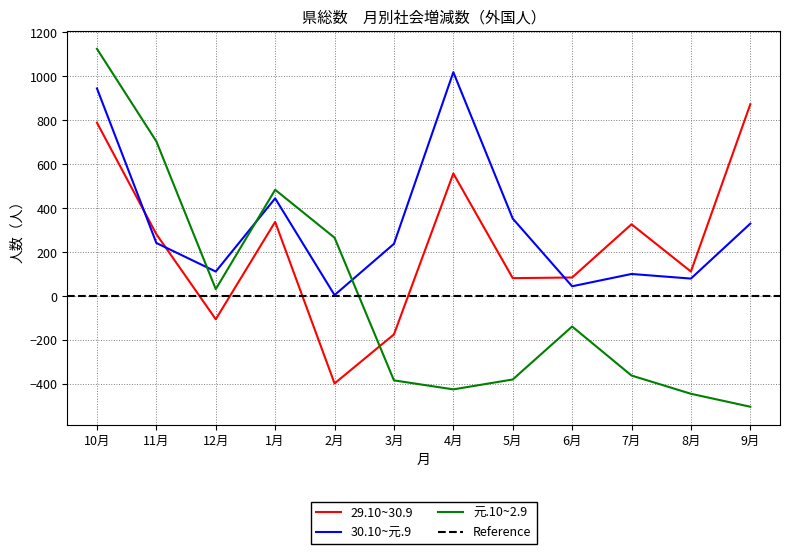

Which category has the lowest value in the 30.10~元.9 series?

2月